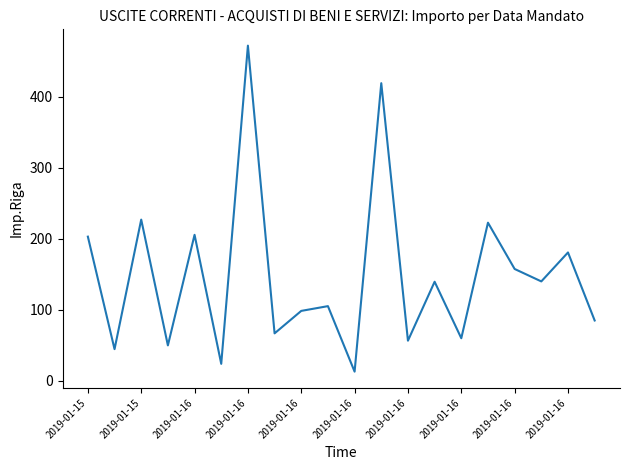

What is the minimum value shown in the chart?

13.0